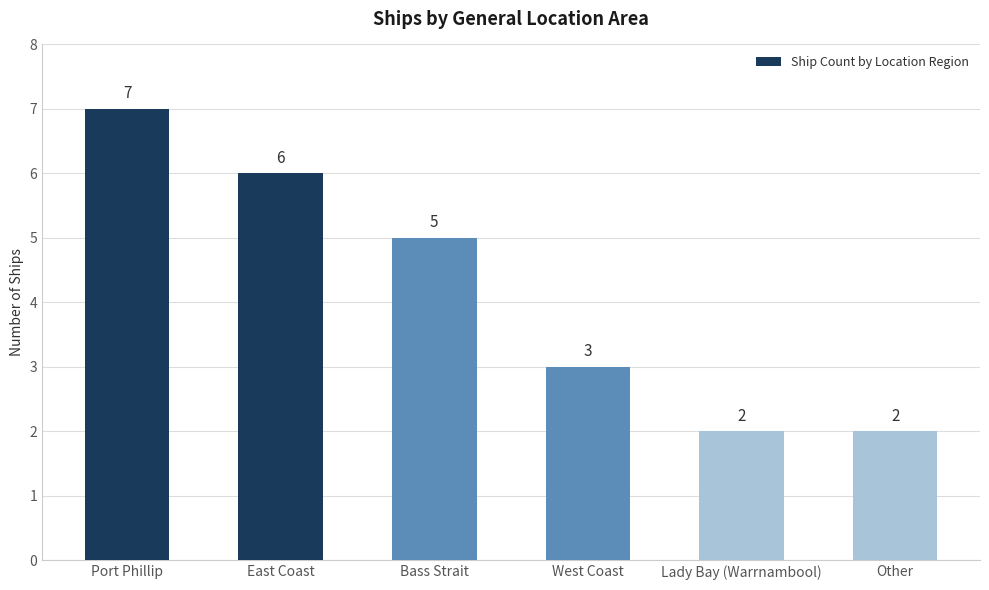

Count the values in the range 2 to 6.

5